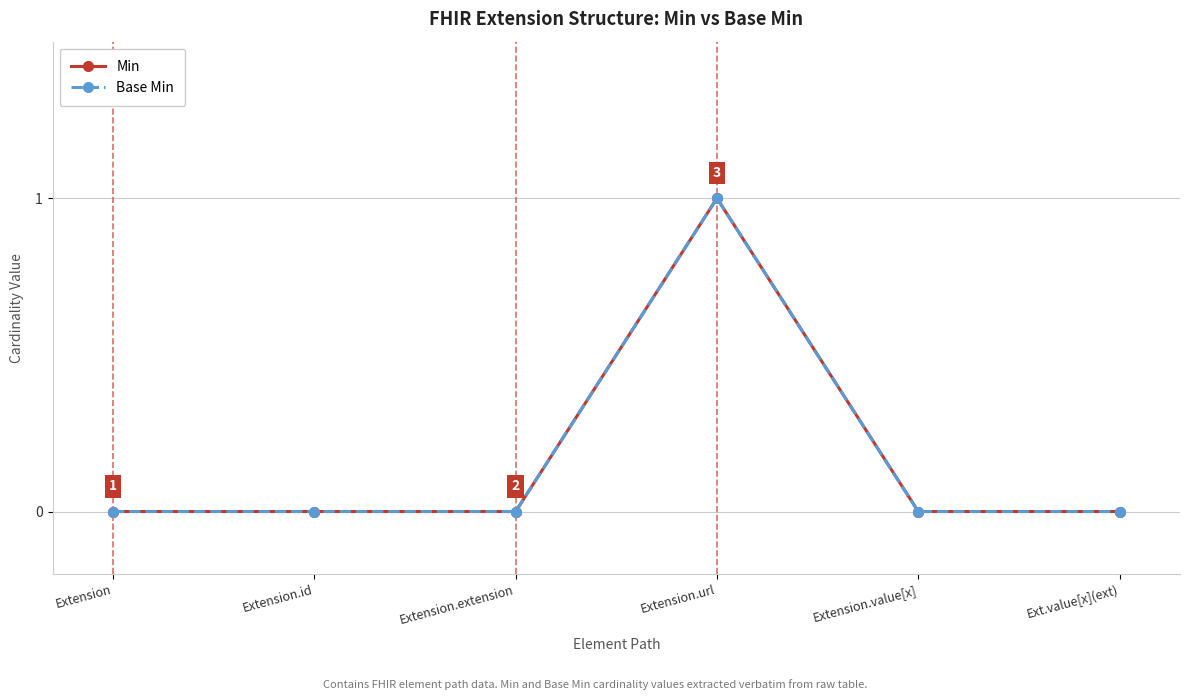

The Min series shows 0 at Extension.value[x]. True or false?

True